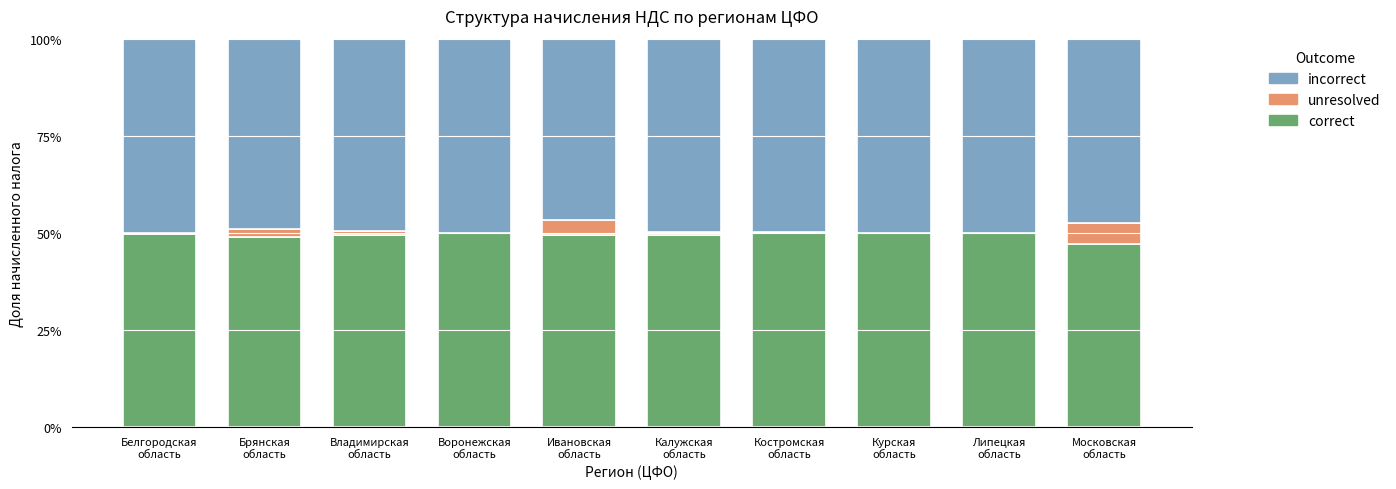

The correct series shows 0.9 at Липецкая
область. True or false?

False